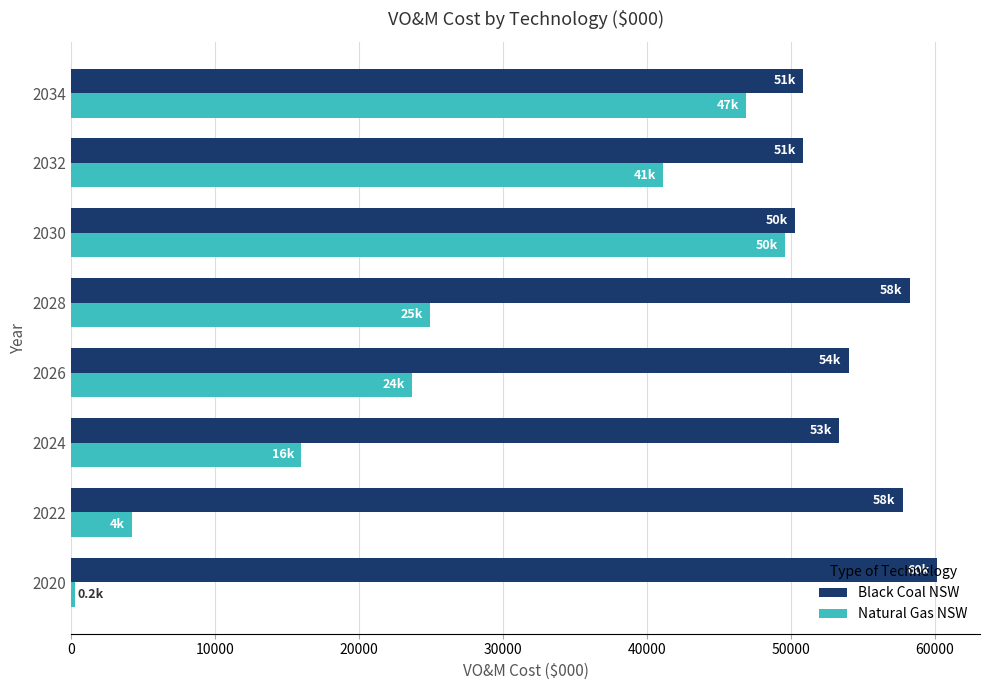

What is the highest value of the Black Coal NSW series?

60114.3